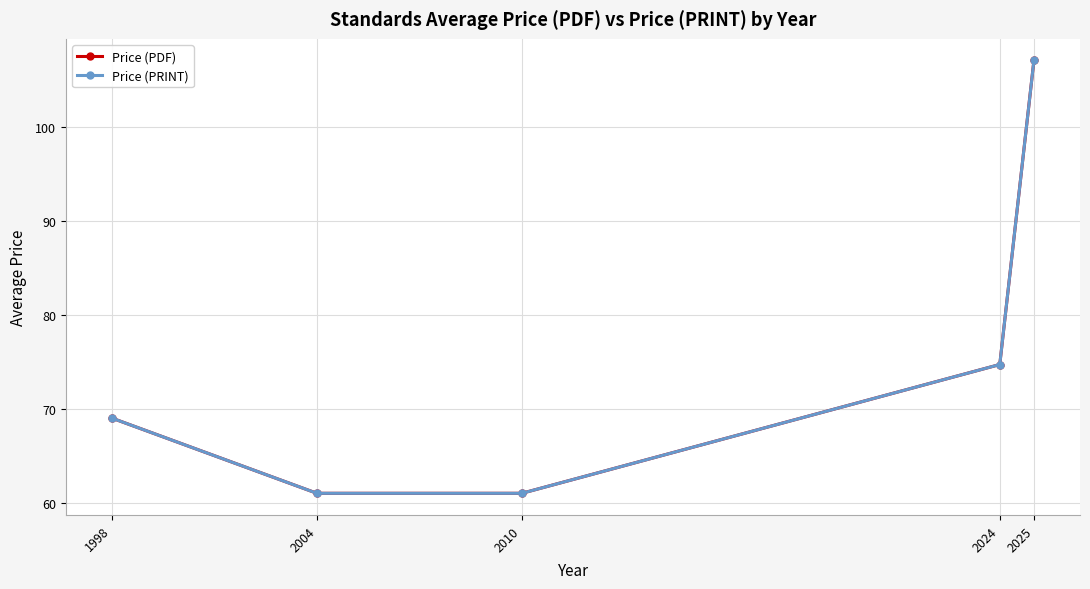

What is the difference between the Price (PDF) values at 2024 and 2010?

13.7